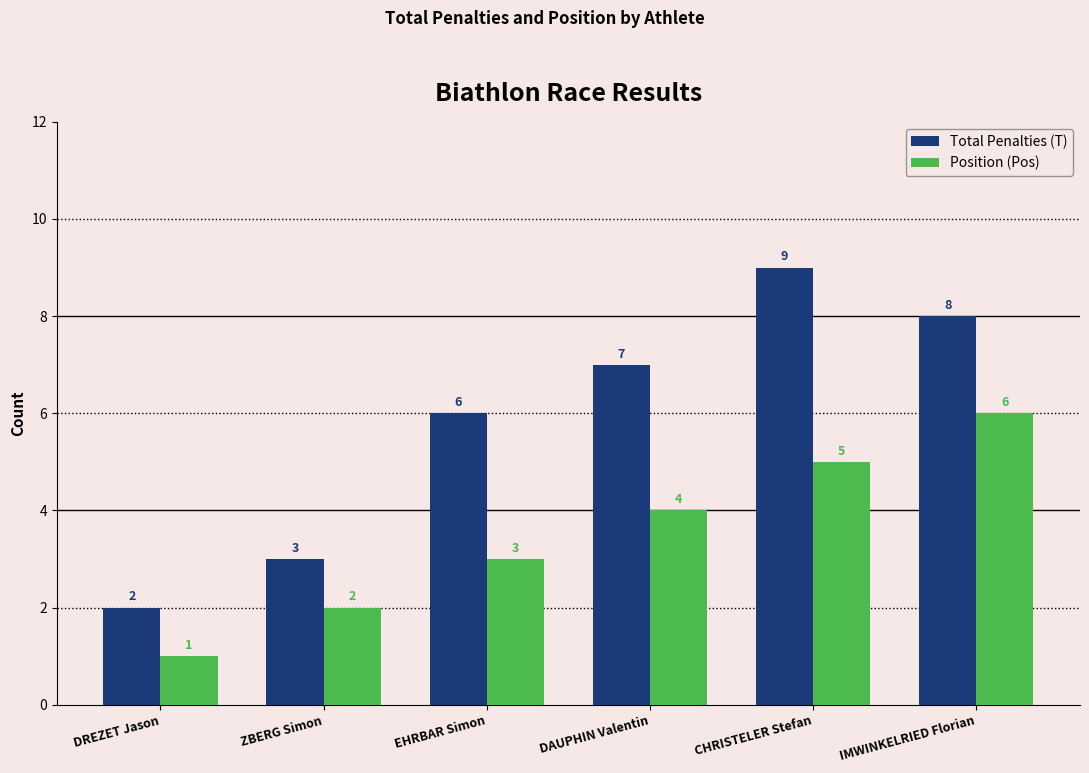

List the series in order of their overall mean, lowest first.

Position (Pos), Total Penalties (T)